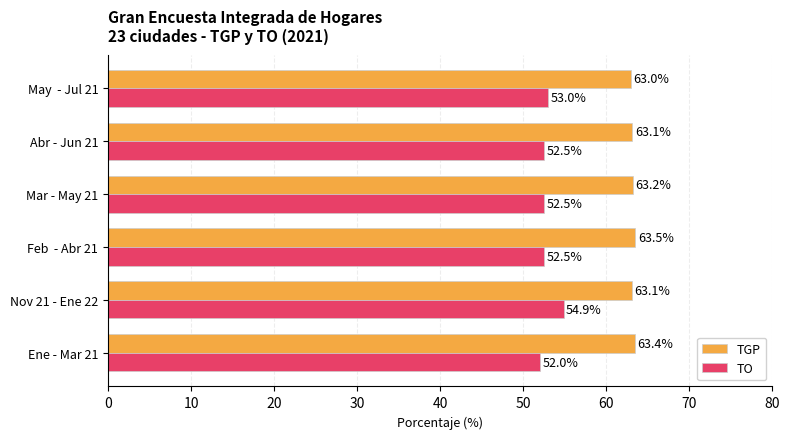

Which series has the widest spread of values?

TO